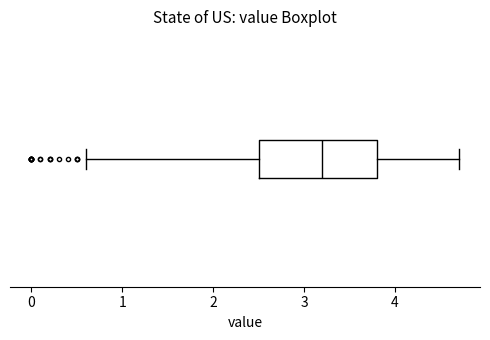

Transcribe this box plot: give where the median line is, the range the box spans, and where the two whiskers end, as read against the x-axis. The values are not printed on the chart, so give them approximately, as read against the axis.

median 3.2, box 2.5 to 3.8, whiskers 0.6 to 4.7